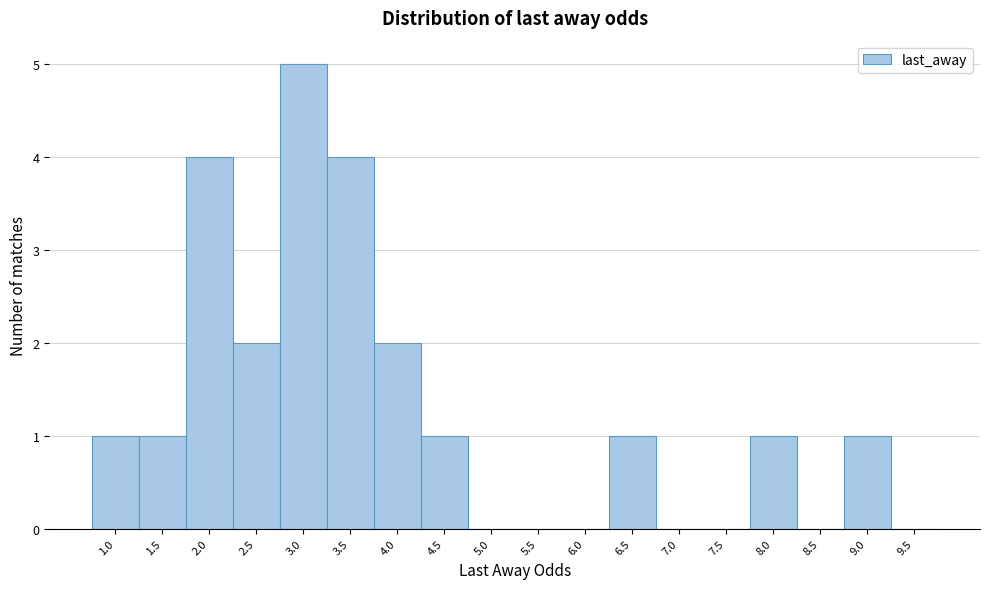

Reading left to right, list all the values displayed in this chart.

1.0=1	1.5=1	2.0=4	2.5=2	3.0=5	3.5=4	4.0=2	4.5=1	5.0=0	5.5=0	6.0=0	6.5=1	7.0=0	7.5=0	8.0=1	8.5=0	9.0=1	9.5=0